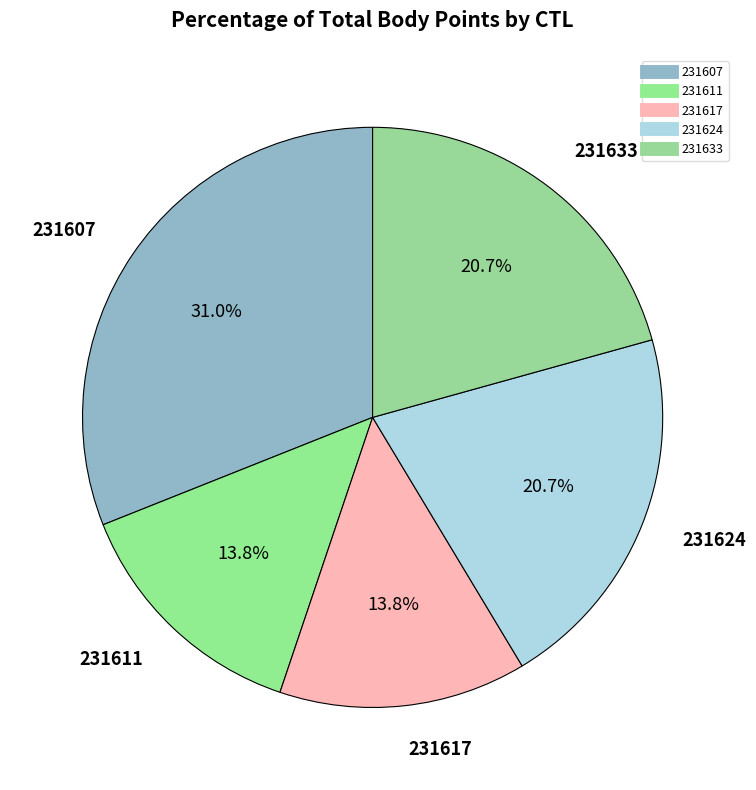

To the nearest percent, what percentage of the pie is 231617?

14%